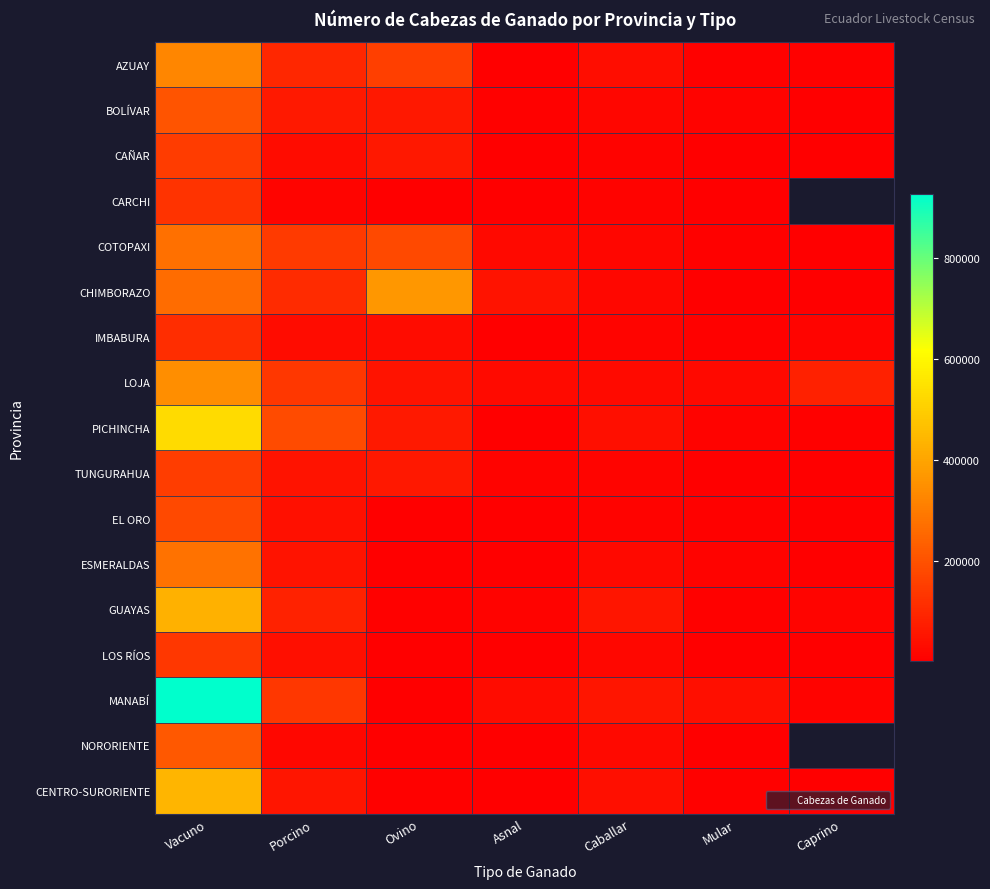

Between Mular and Asnal, which is larger?

Mular